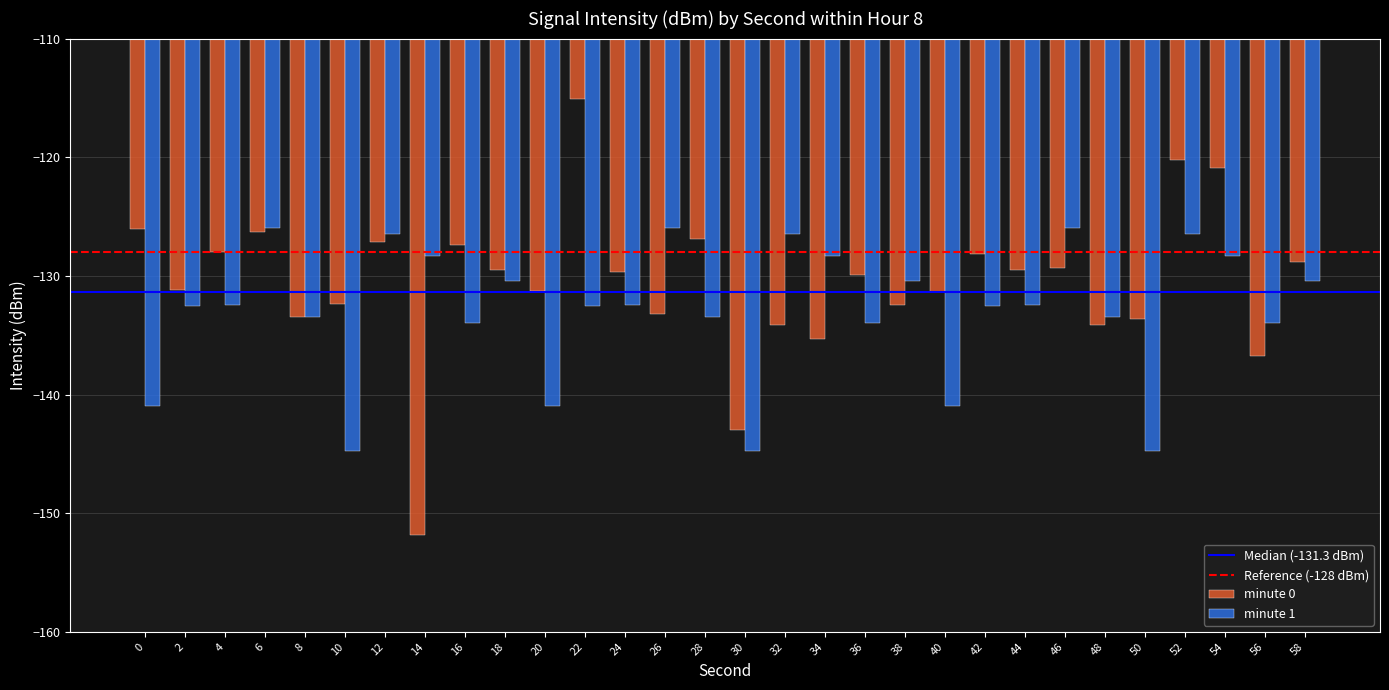

What value does the minute 1 series have at 22?

-132.6